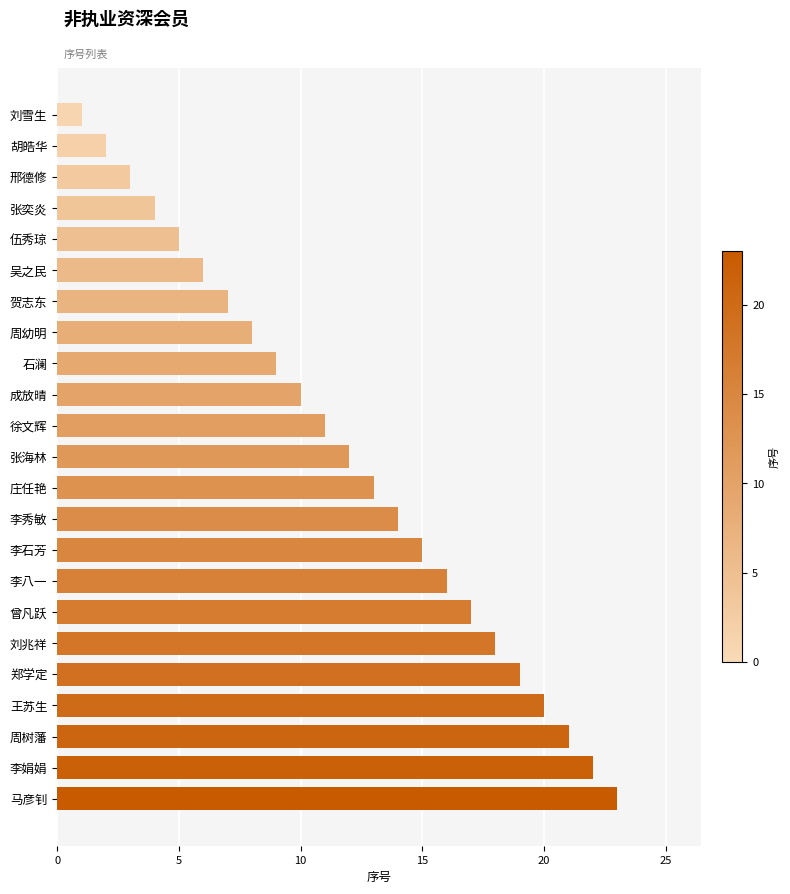

What is the change in value from 胡皓华 to 伍秀琼?

+3